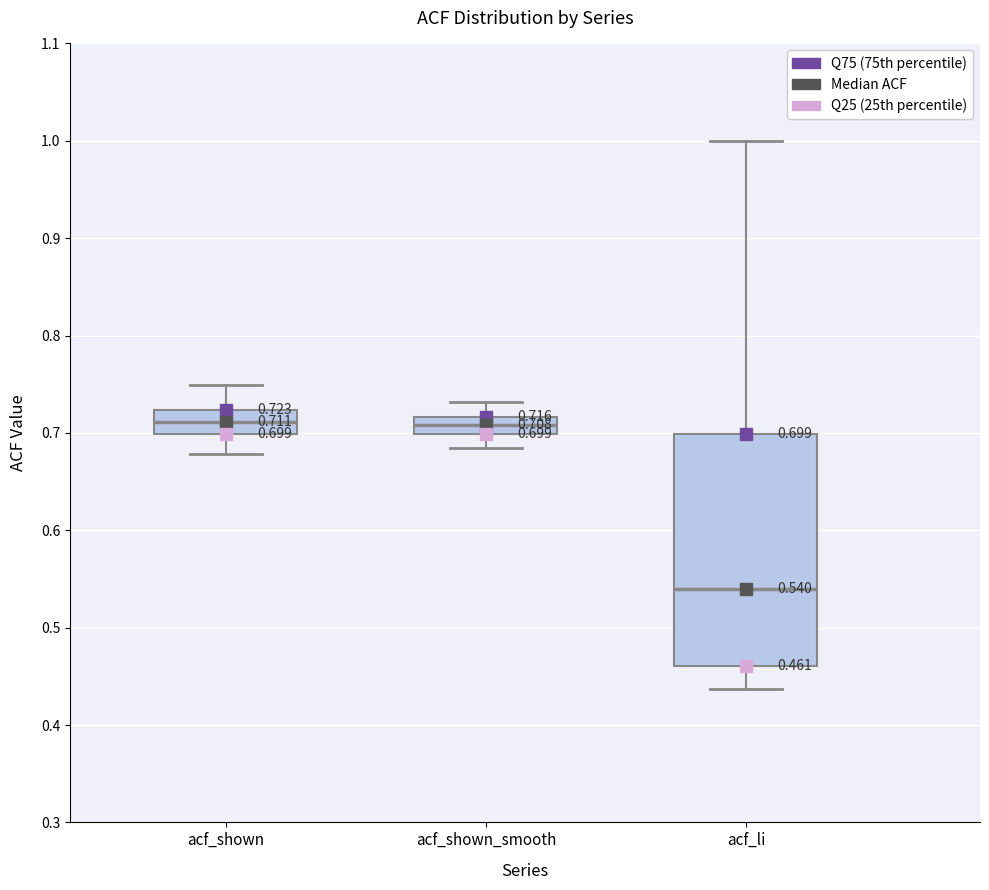

Which box's median line is the lowest?

acf_li